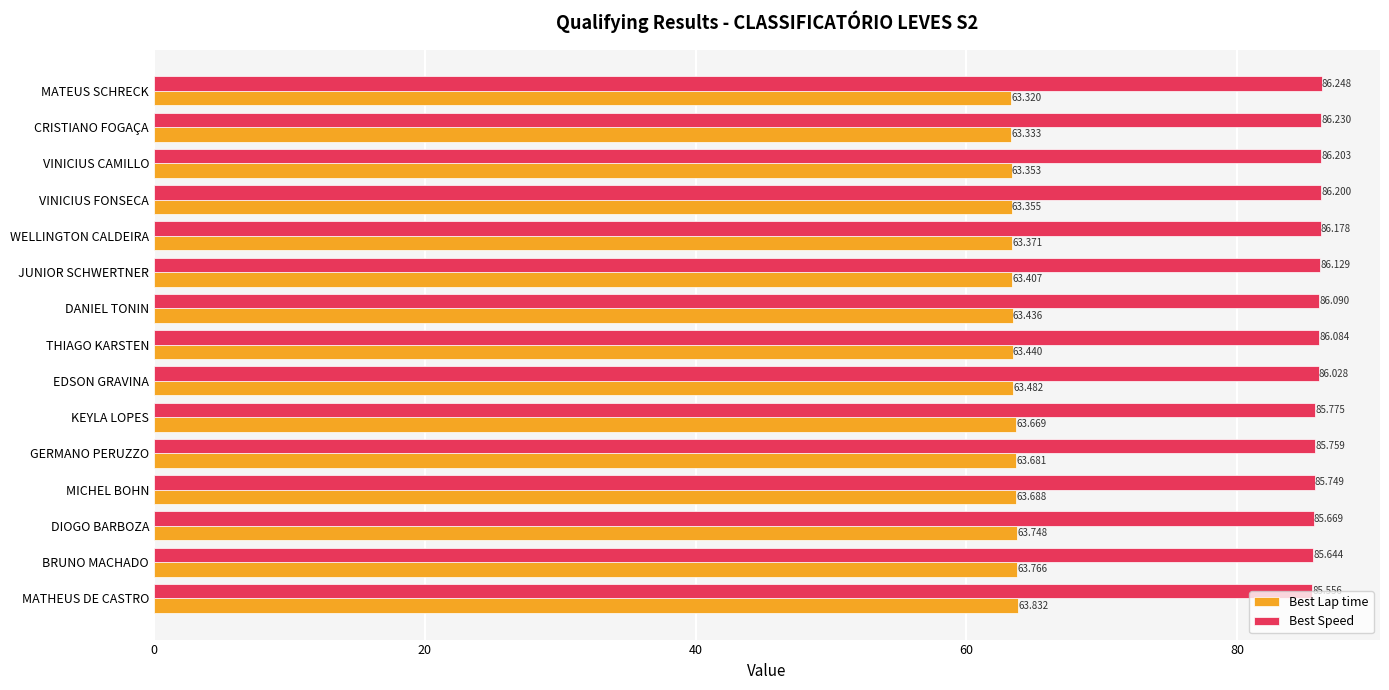

Which series has the largest range (max minus min)?

Best Speed